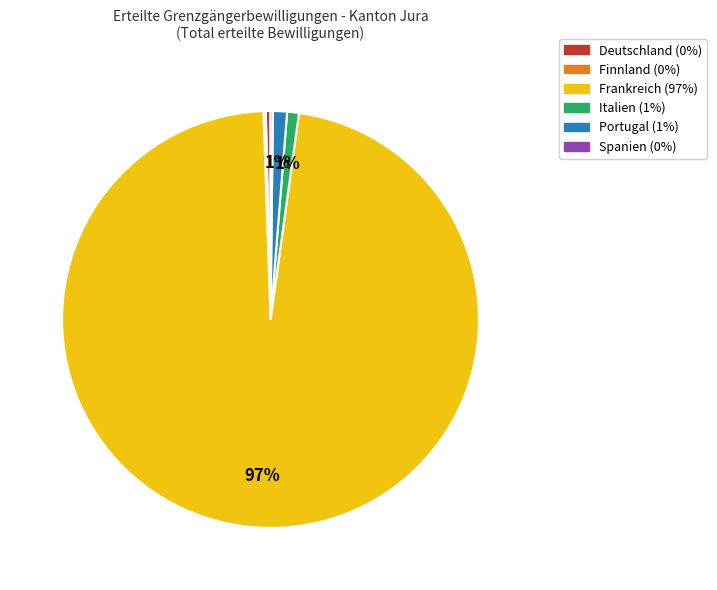

True or false: Portugal accounts for 8% of the total.

False